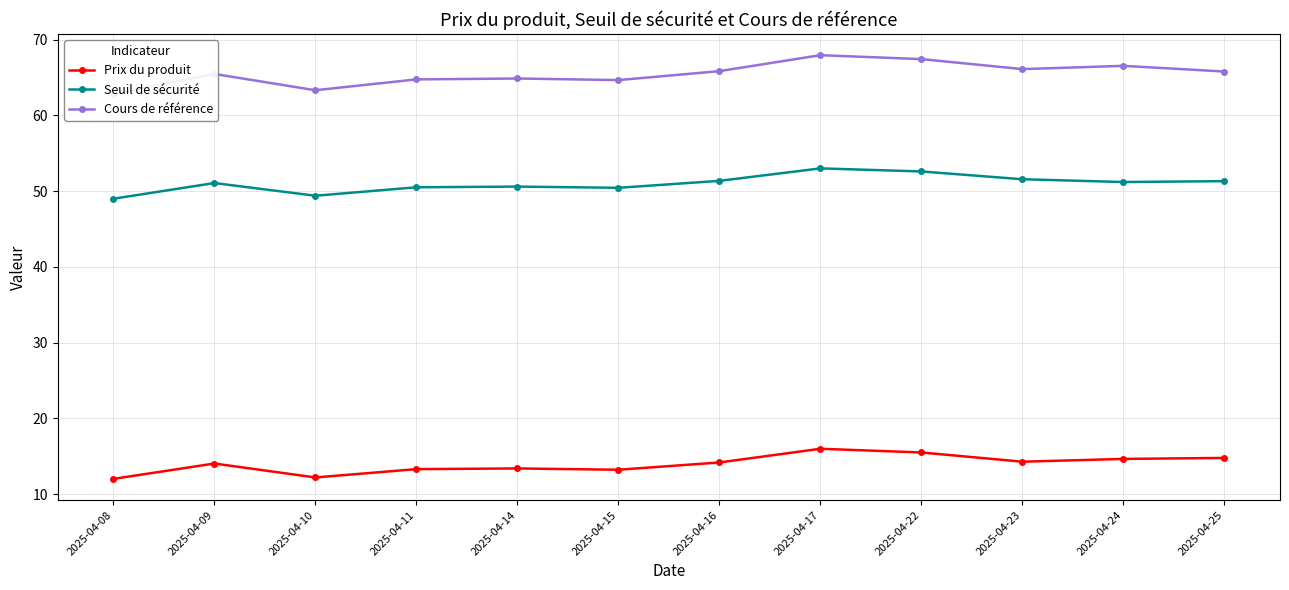

What is the minimum value for Cours de référence?

62.8